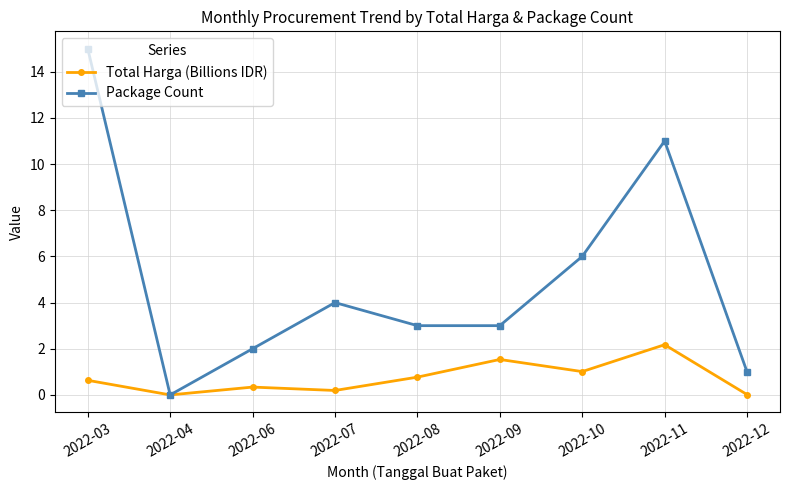

What is the sum of the Total Harga (Billions IDR) values at 2022-09 and 2022-12?

1.6